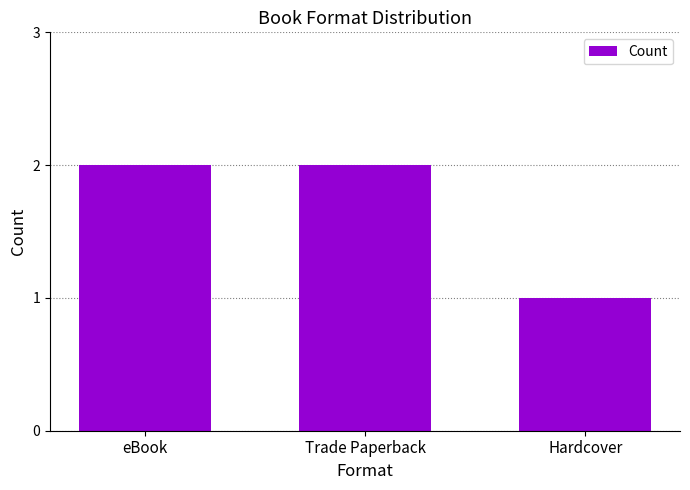

What position from the left is Hardcover?

3